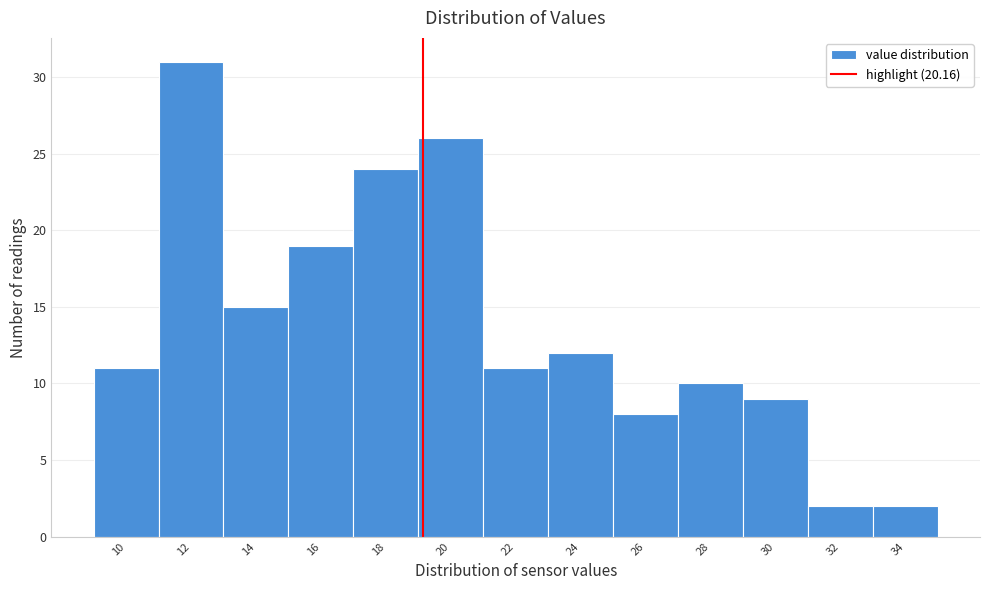

Reading left to right, what are all the values shown in this chart?

10=11	12=31	14=15	16=19	18=24	20=26	22=11	24=12	26=8	28=10	30=9	32=2	34=2